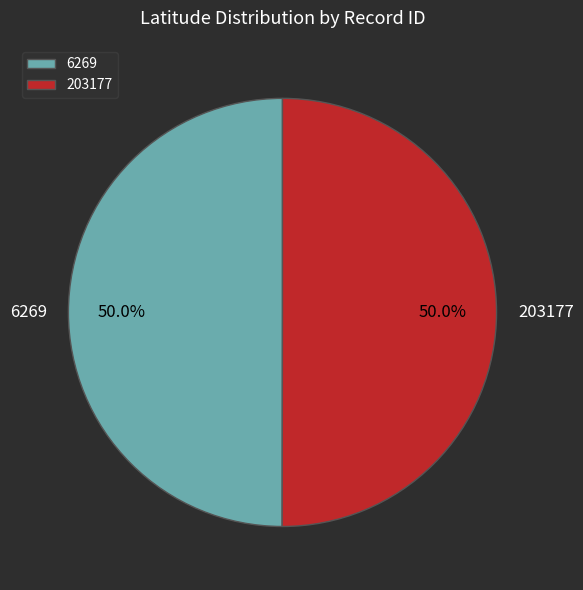

Count the number of slices in the pie.

2